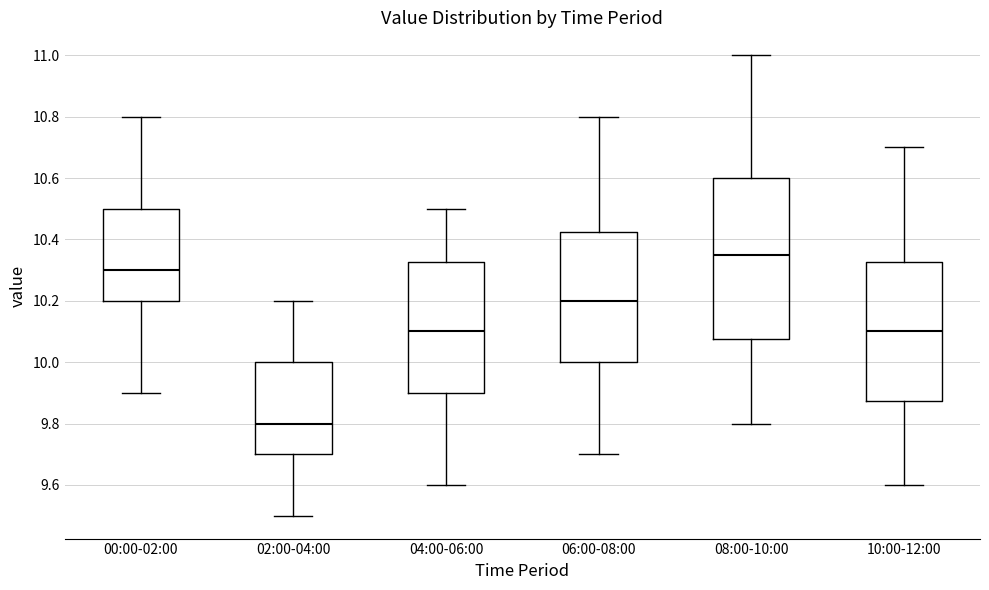

Where does the median line of the box for 02:00-04:00 sit on the y-axis? The values are not printed on the chart, so give them approximately, as read against the axis.

9.80